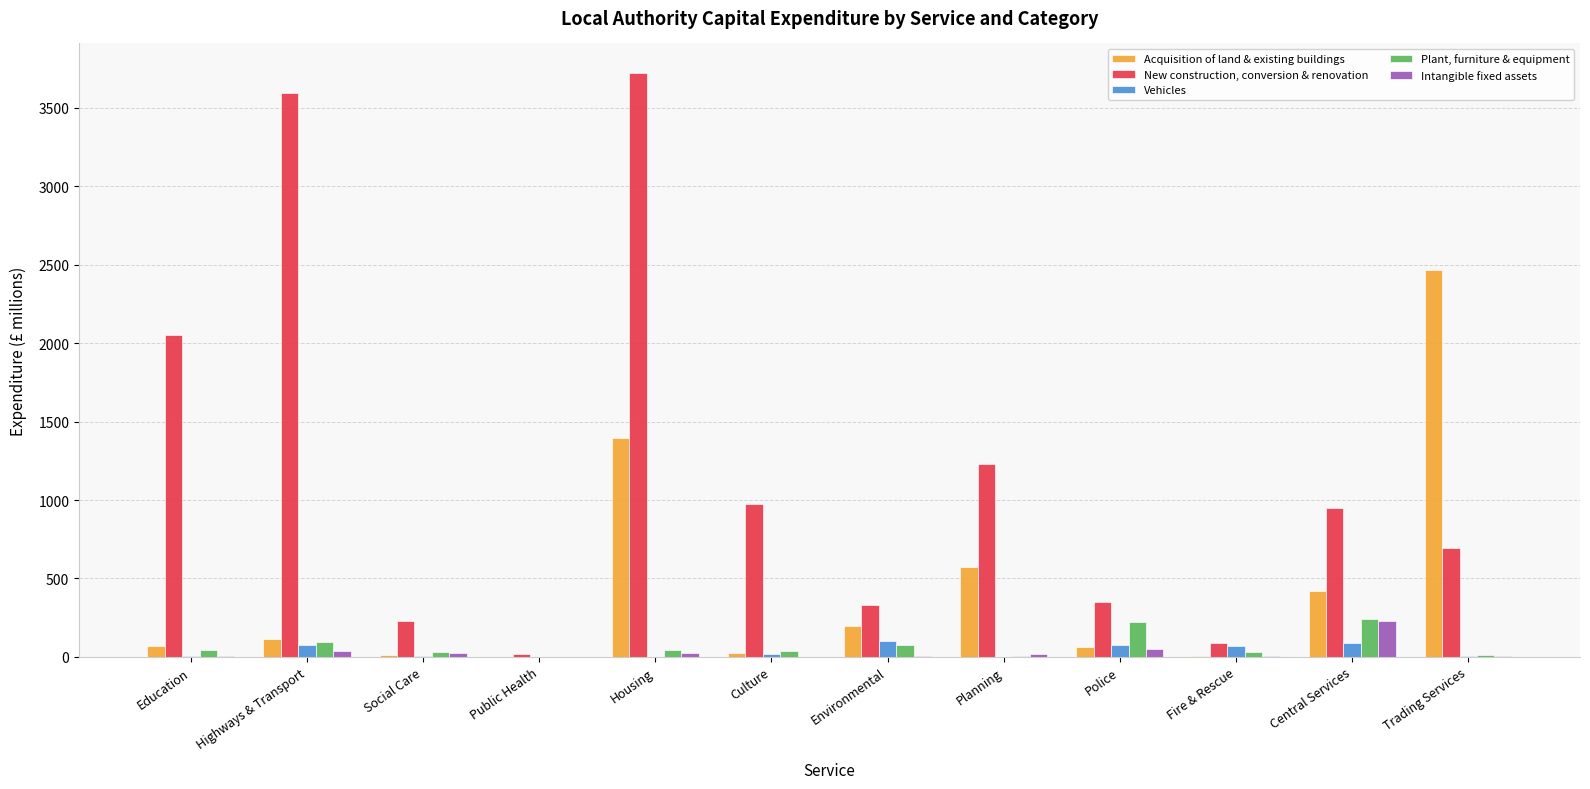

What is the approximate value of Vehicles at Housing?

2.0